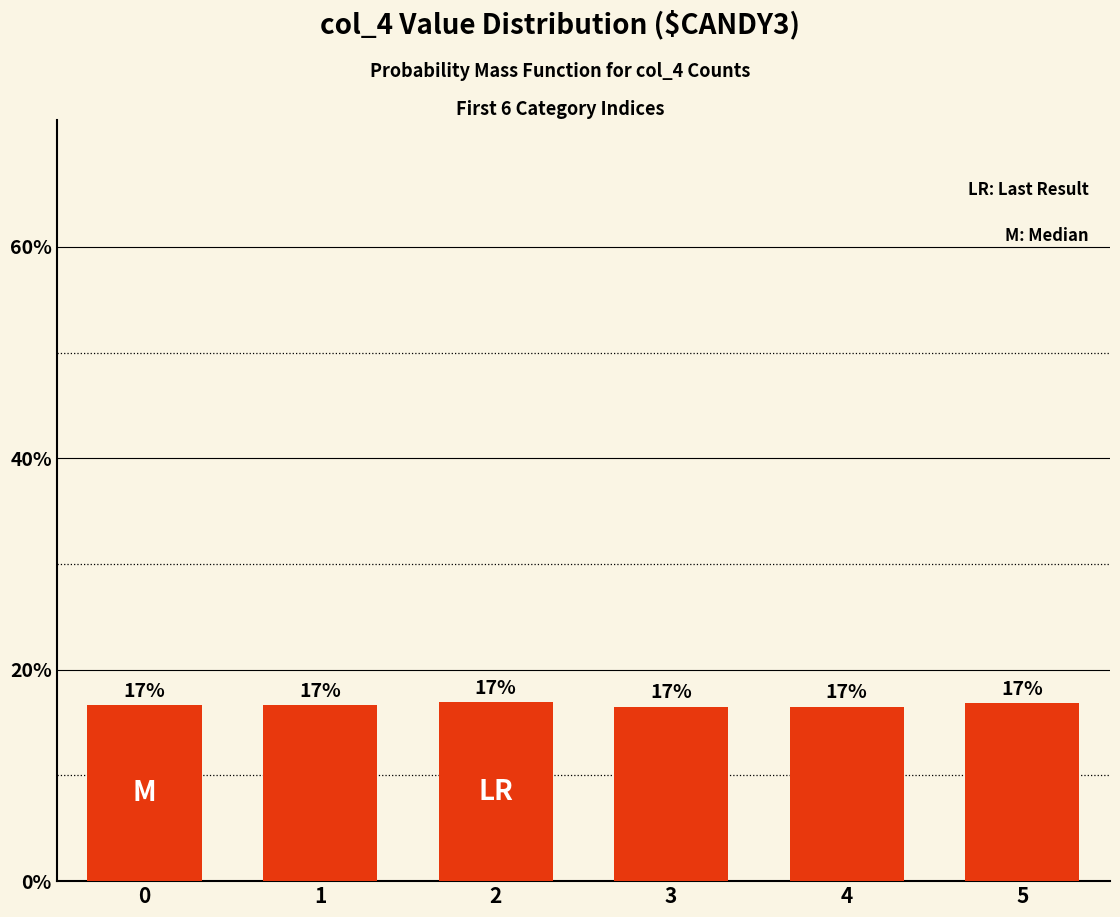

How many bars are there in total?

6